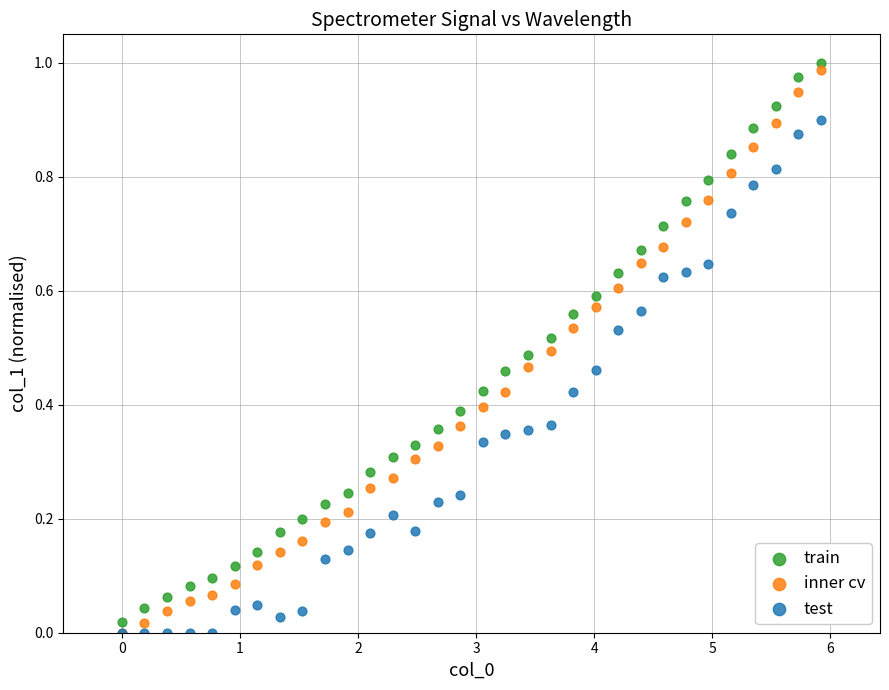

What are all the series names shown in the legend?

train, inner cv, test